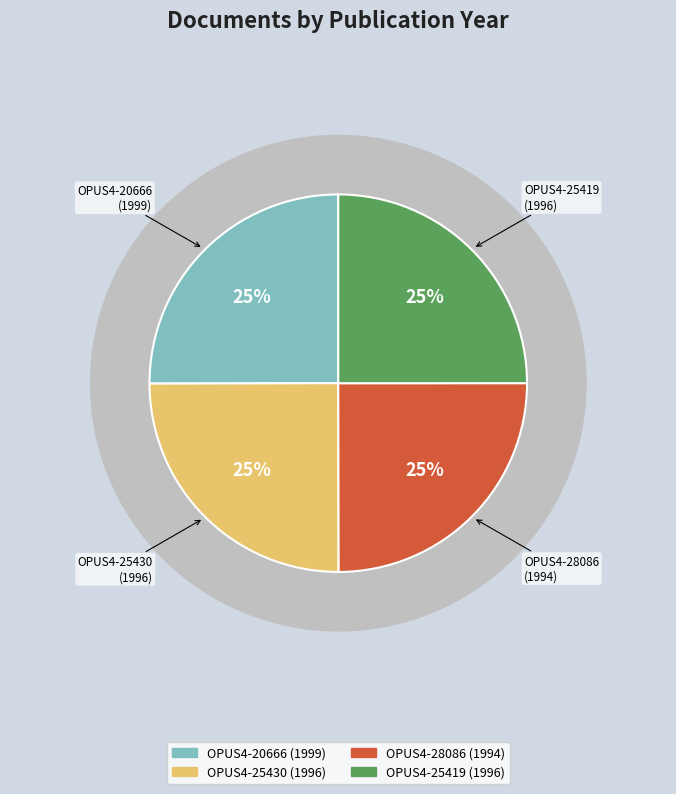

What is the largest slice in the pie chart?

OPUS4-20666